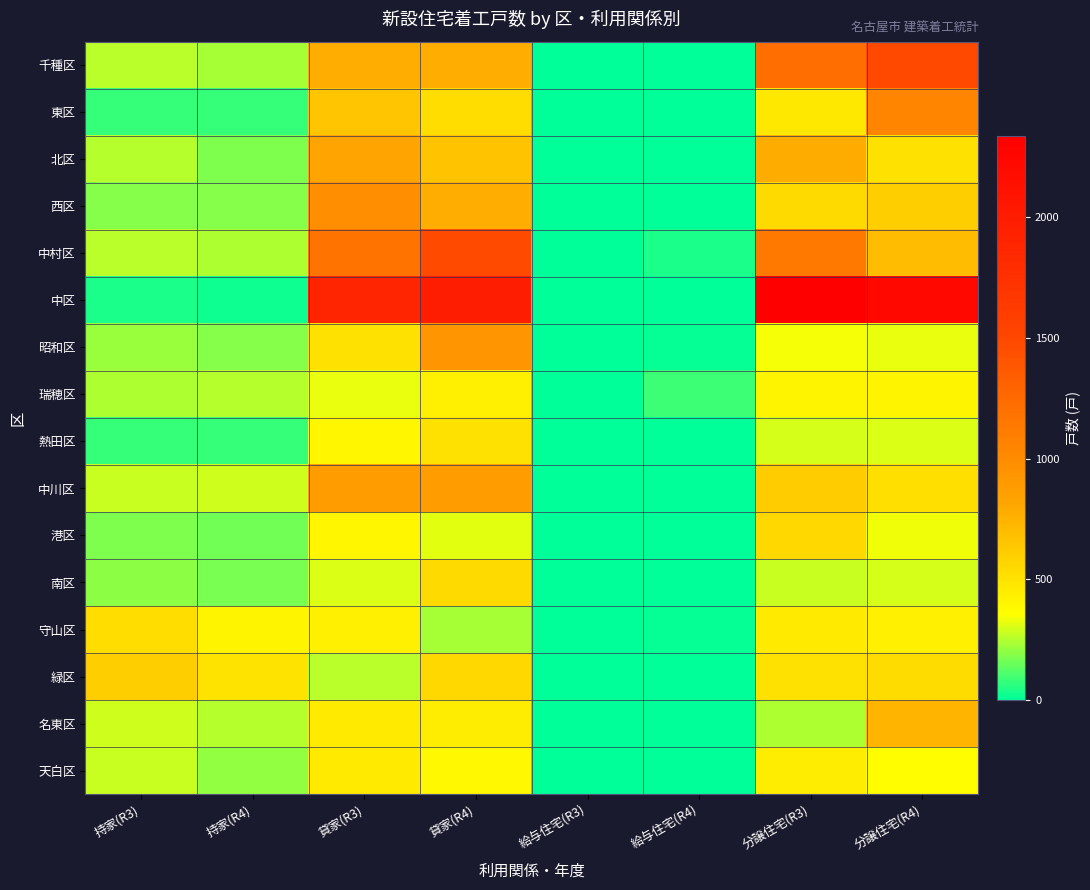

How many data points does each series have?

8